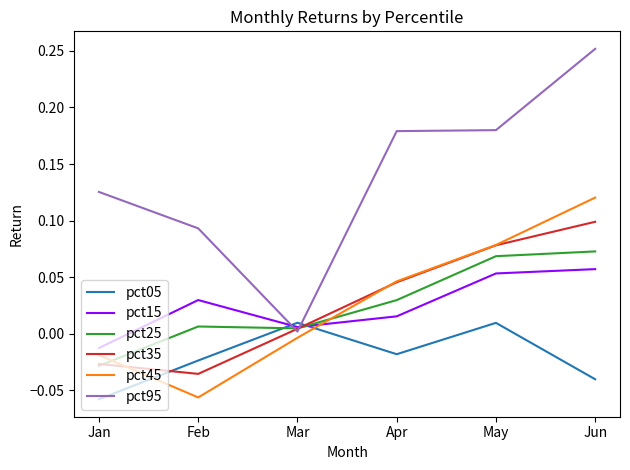

What are all the series names shown in the legend?

pct05, pct15, pct25, pct35, pct45, pct95